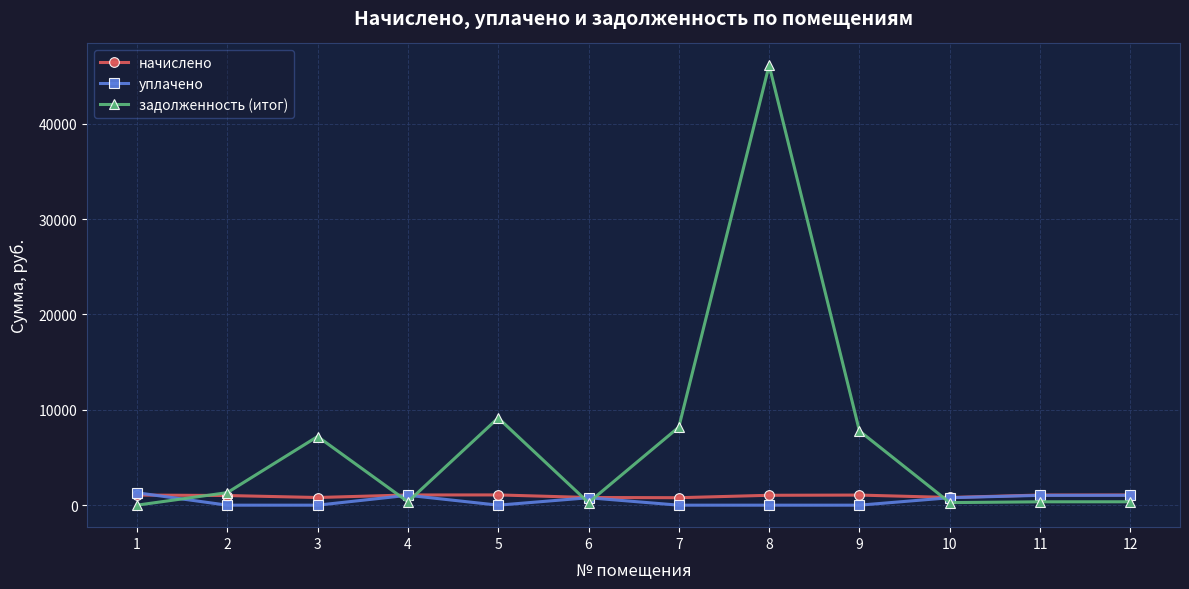

Which series has the widest spread of values?

задолженность (итог)